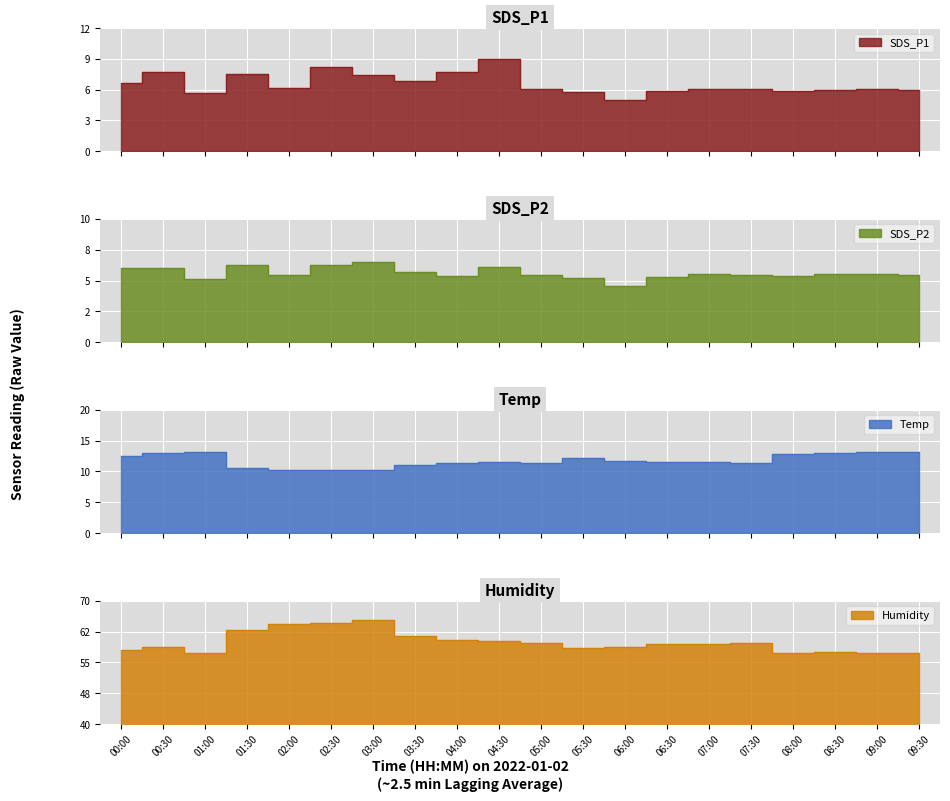

What is the difference between the maximum and minimum values in the Temp series?

3.0